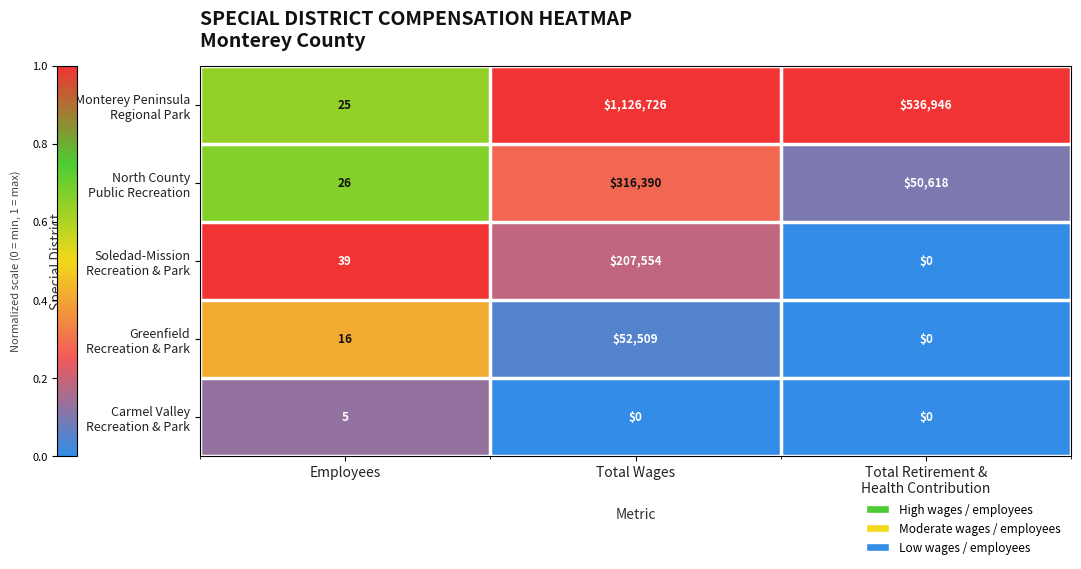

At which category is the sum across all series the highest?

Total Wages